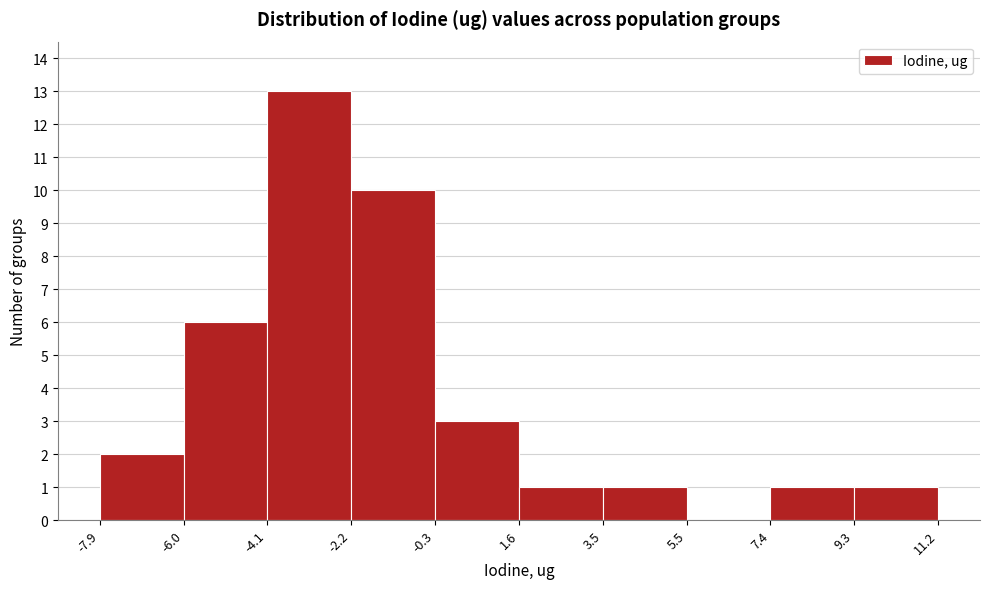

Reading left to right, list every bar in this chart as the range it spans on the x-axis followed by its height. The values are not printed on the chart, so give them approximately, as read against the axis.

-7.9 to -6.0: 2
-6.0 to -4.1: 6
-4.1 to -2.2: 13
-2.2 to -0.3: 10
-0.3 to 1.6: 3
1.6 to 3.5: 1
3.5 to 5.5: 1
5.5 to 7.4: 0
7.4 to 9.3: 1
9.3 to 11.2: 1